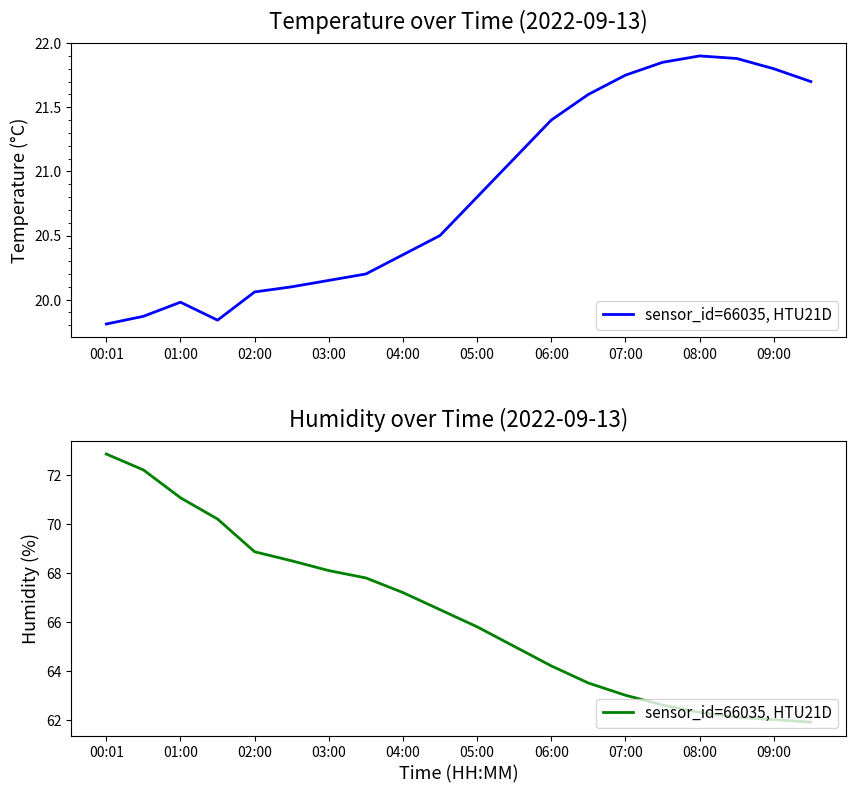

What is the minimum value shown in the chart?

61.9